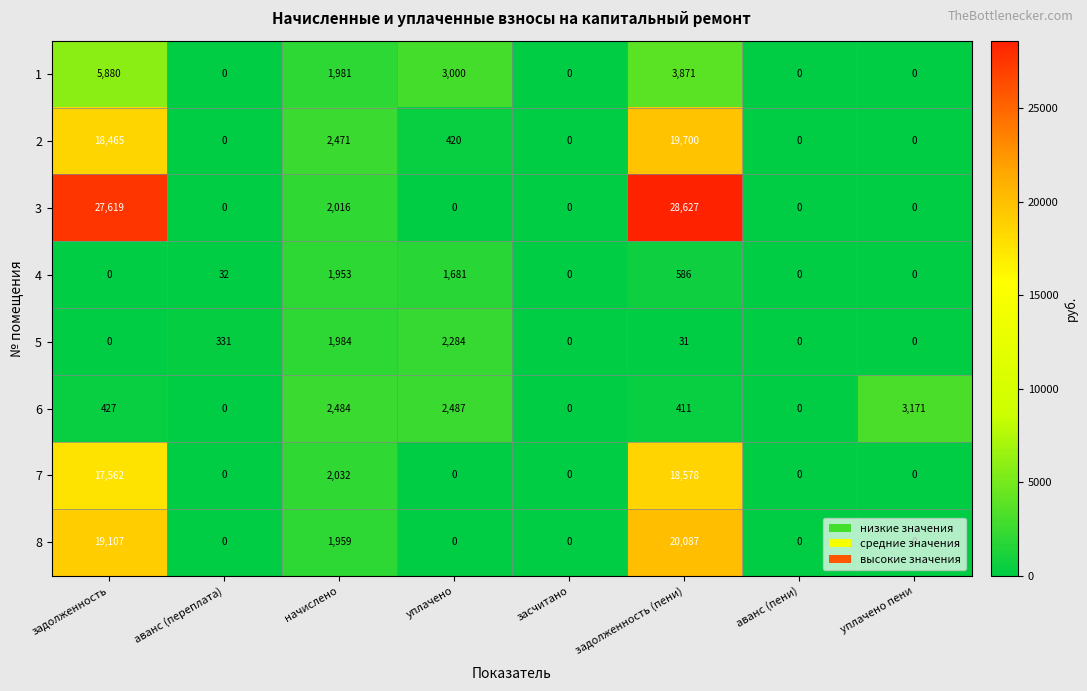

At how many categories does at least one series exceed 15769?

2